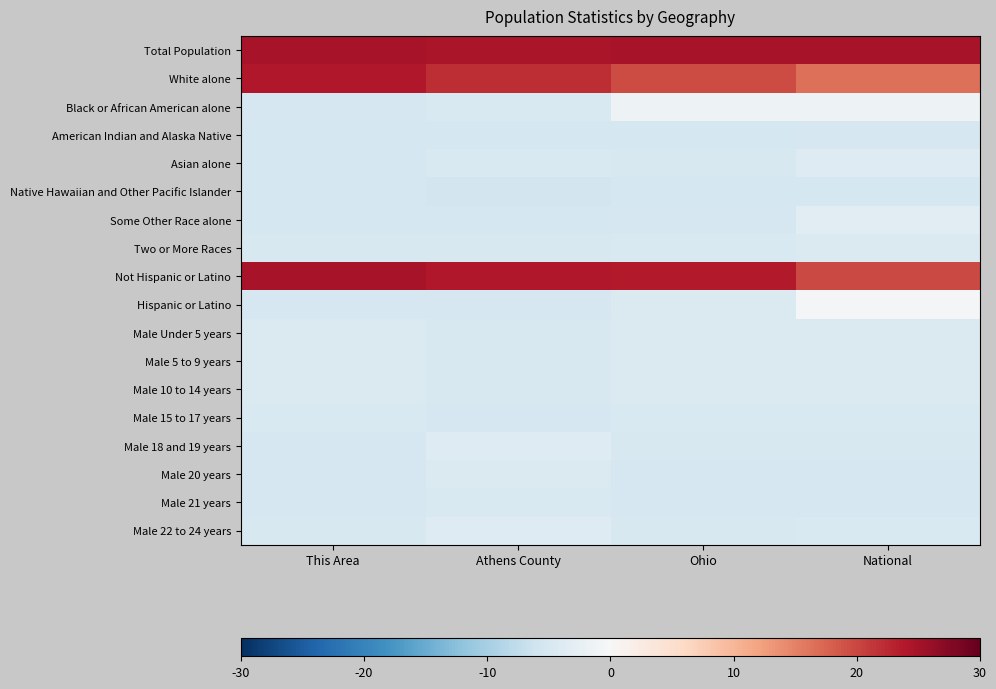

List the series in order of their peak value, lowest first.

Native Hawaiian and Other Pacific Islander, American Indian and Alaska Native, Male 15 to 17 years, Male 21 years, Two or More Races, Male 20 years, Male Under 5 years, Male 5 to 9 years, Male 10 to 14 years, Male 18 and 19 years, Male 22 to 24 years, Asian alone, Some Other Race alone, Black or African American alone, Hispanic or Latino, White alone, Not Hispanic or Latino, Total Population